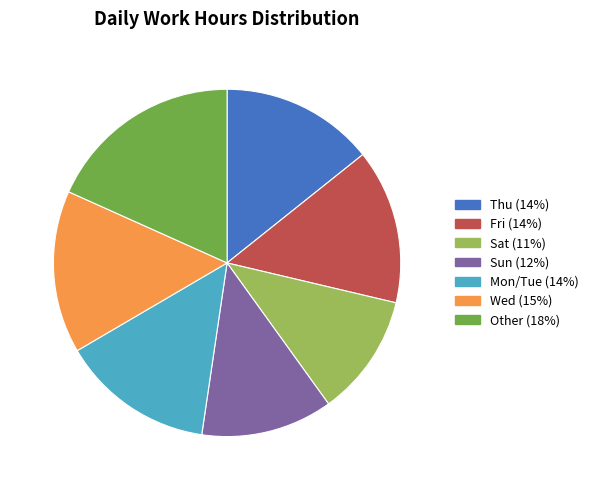

How many slices are in this pie chart?

7